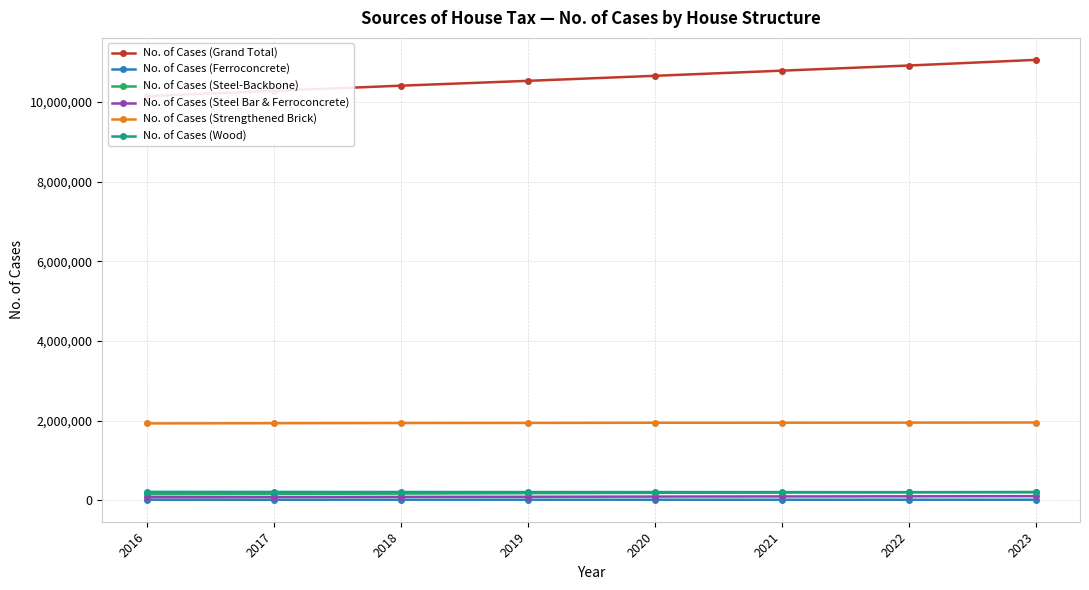

Rank the series at 2019 from lowest to highest value.

No. of Cases (Ferroconcrete), No. of Cases (Steel Bar & Ferroconcrete), No. of Cases (Steel-Backbone), No. of Cases (Wood), No. of Cases (Strengthened Brick), No. of Cases (Grand Total)